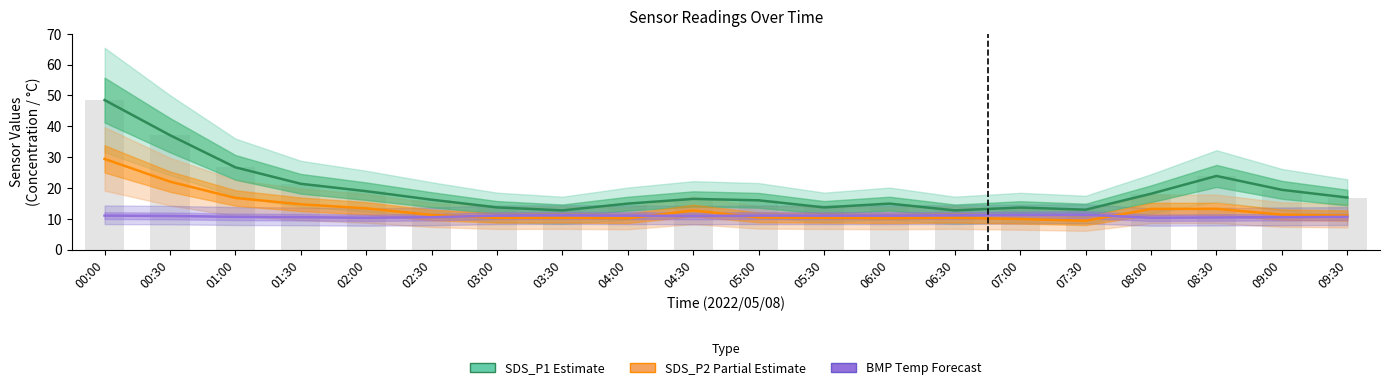

At which category is the sum across all series the highest?

00:00